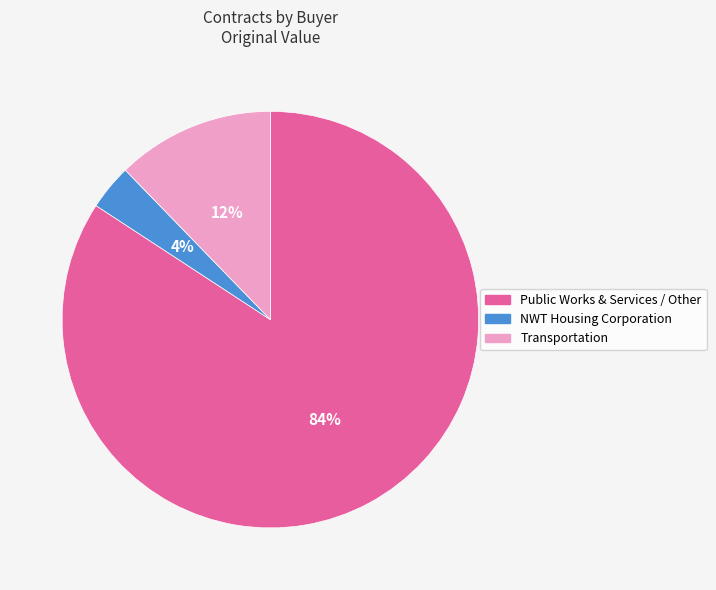

Do Transportation and Public Works & Services / Other together represent more than half of the pie?

Yes